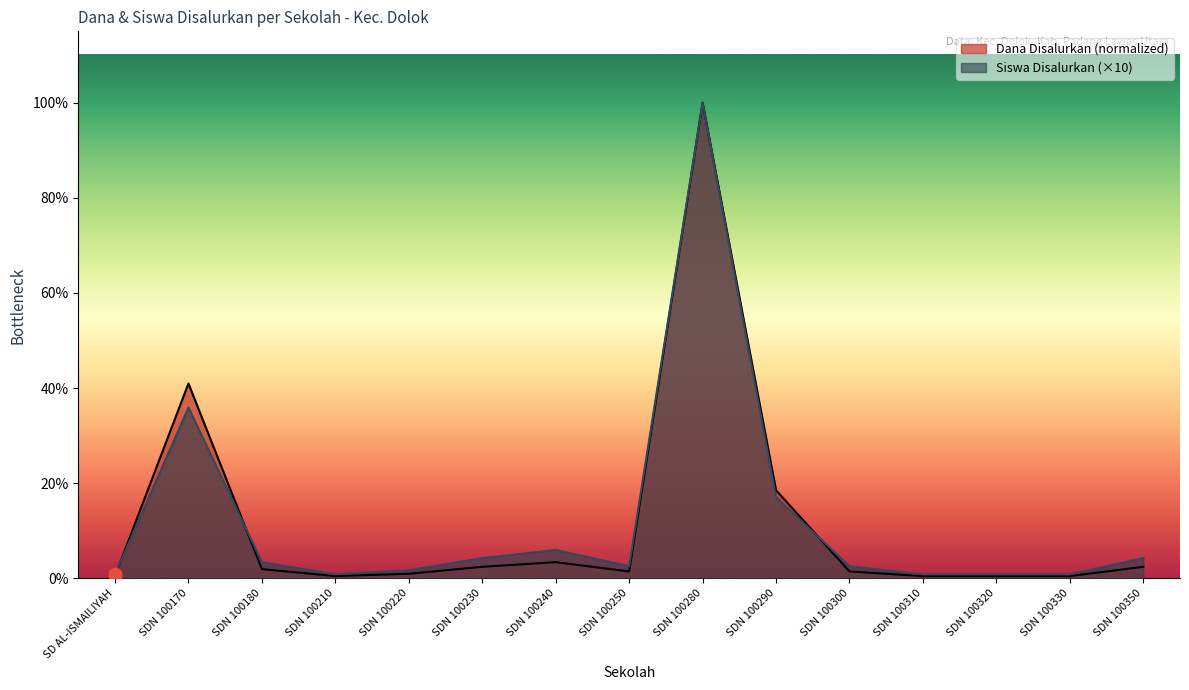

Which series has the widest spread of Y values?

Dana Disalurkan